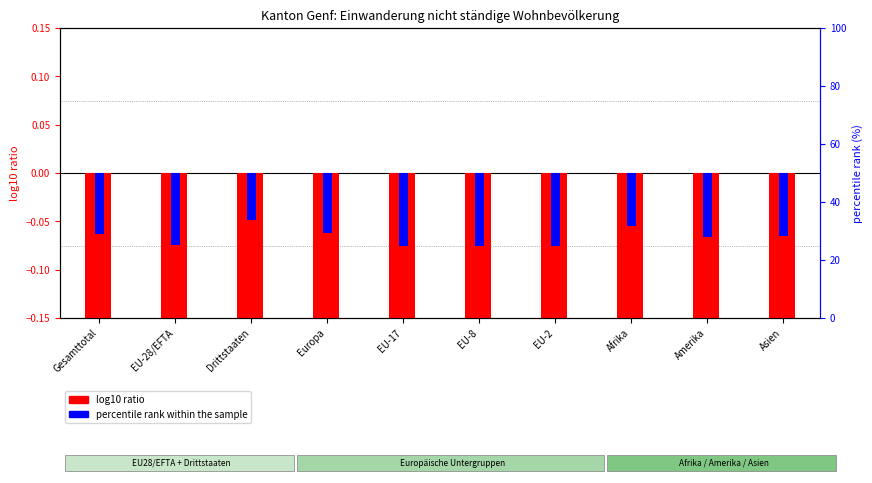

What is the label of the 1st bar from the right?

Asien